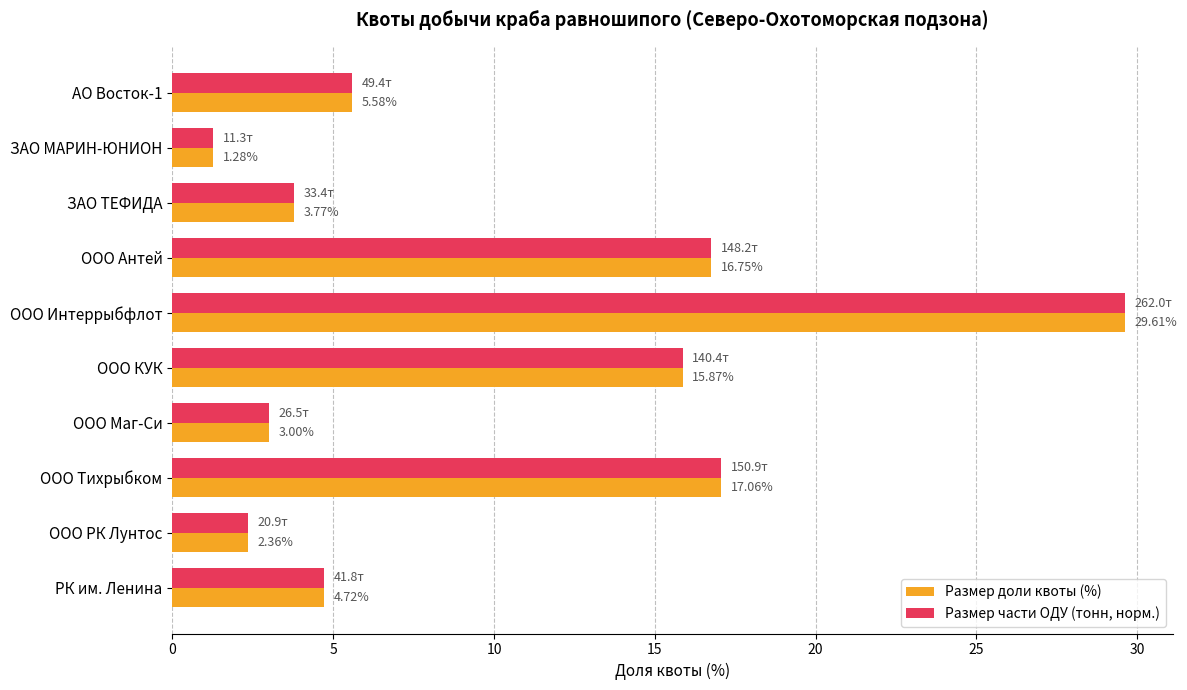

List the labels in order of Размер части ОДУ (тонн, норм.) value, smallest first.

ЗАО МАРИН-ЮНИОН, ООО РК Лунтос, ООО Маг-Си, ЗАО ТЕФИДА, РК им. Ленина, АО Восток-1, ООО КУК, ООО Антей, ООО Тихрыбком, ООО Интеррыбфлот